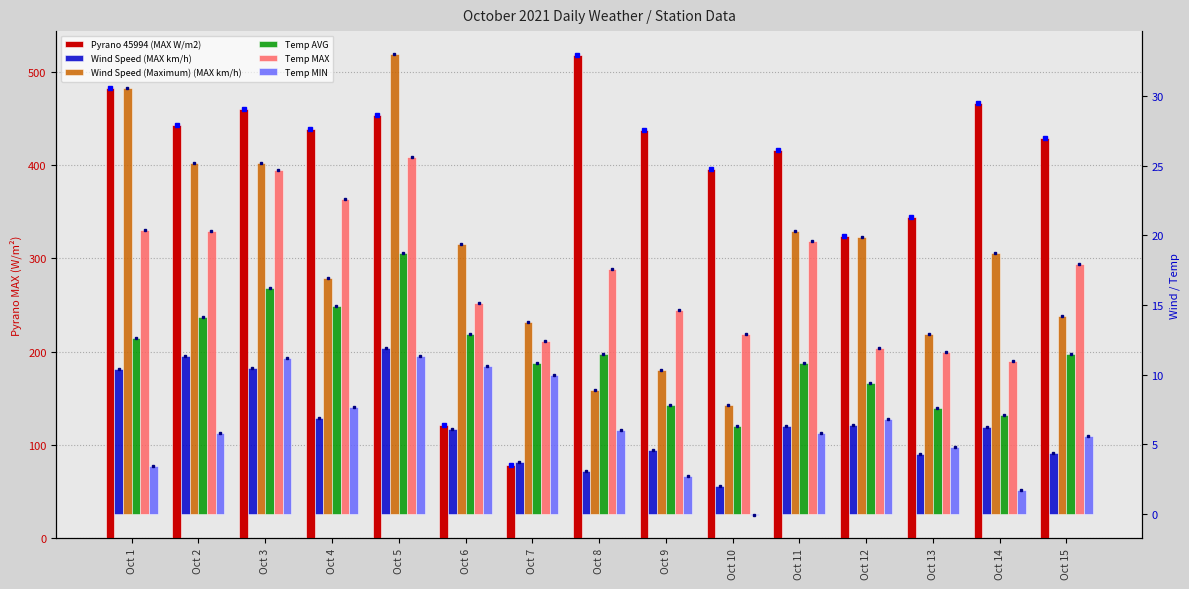

Which has a higher value, Oct 15 or Oct 14?

Oct 14